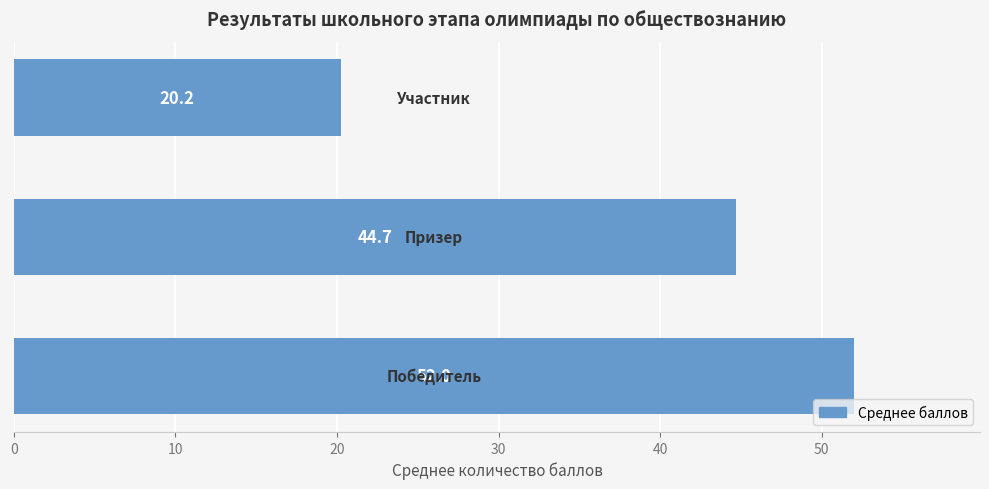

What is the average value?

39.0